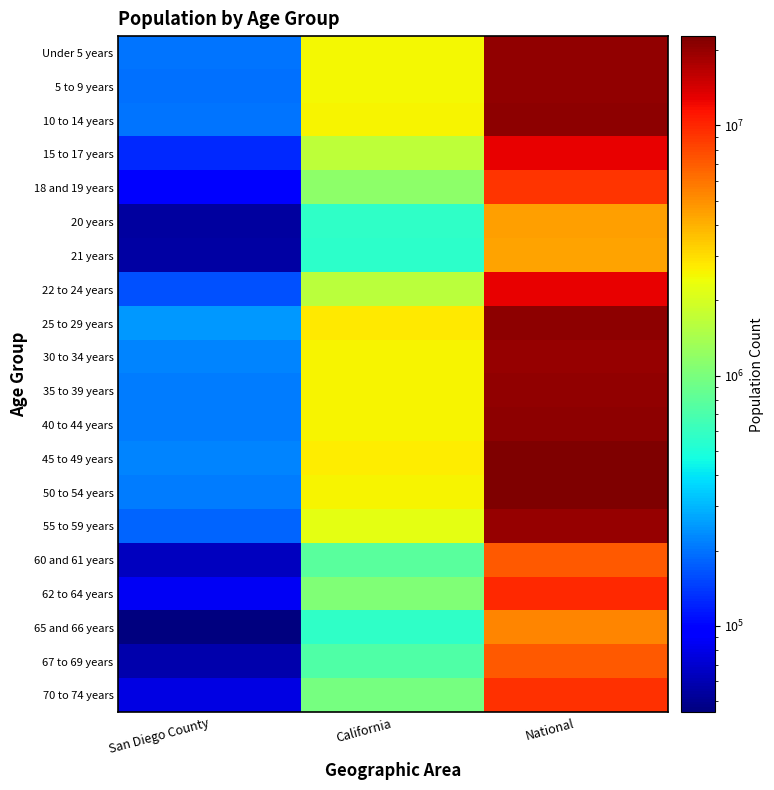

At how many categories does at least one series exceed 21618590?

1